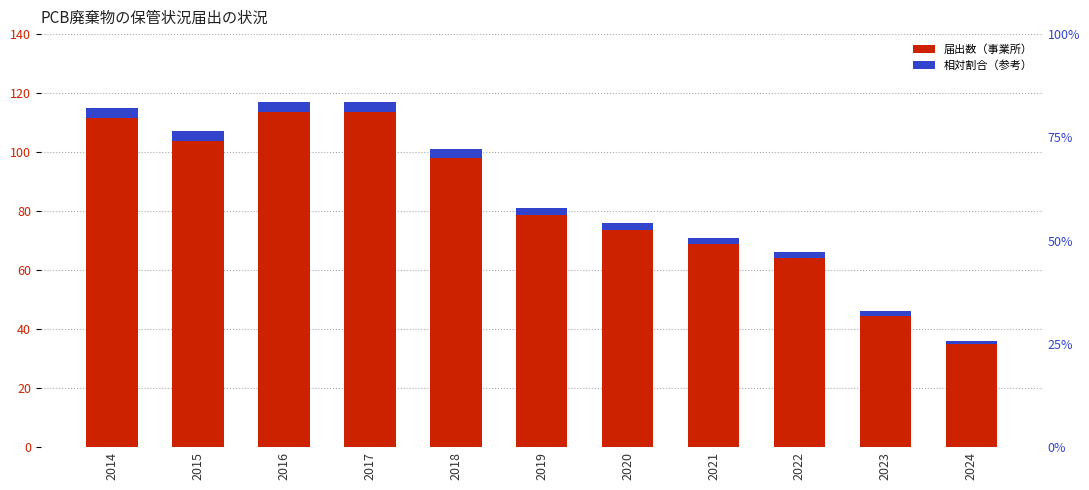

At which category does the chart reach its peak across all series?

2016